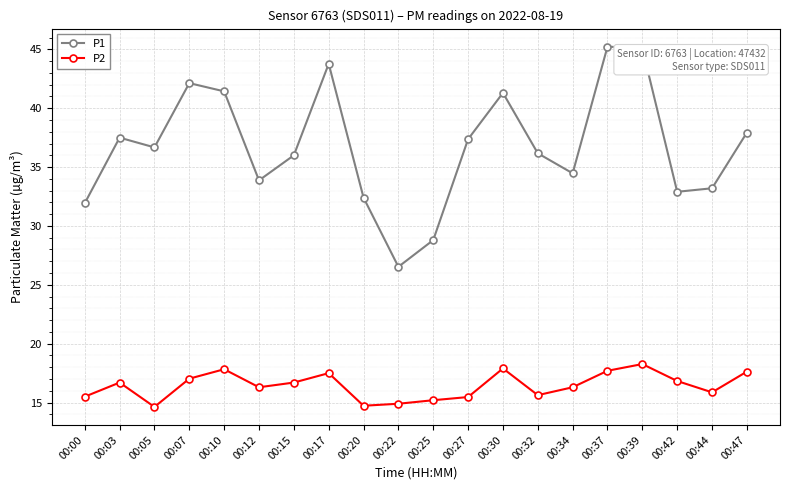

What is the maximum value shown in the chart?

45.2